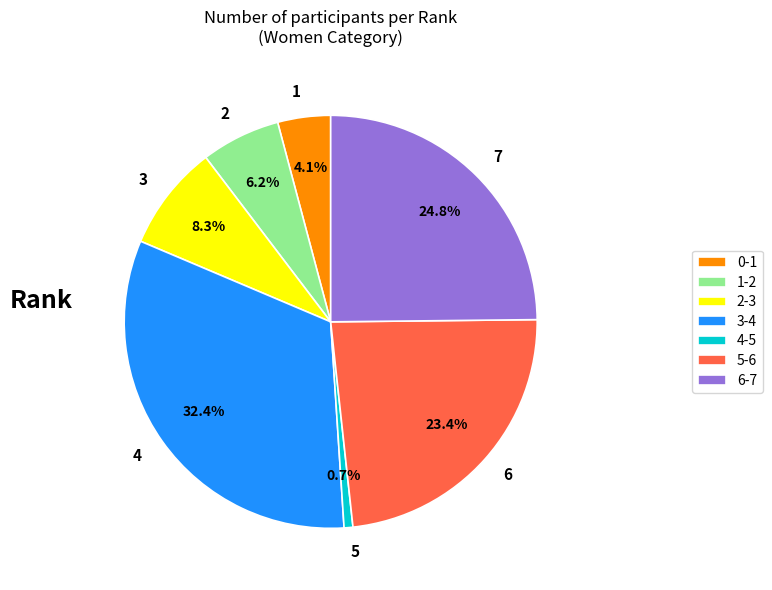

True or false: 2 accounts for 6% of the total.

True